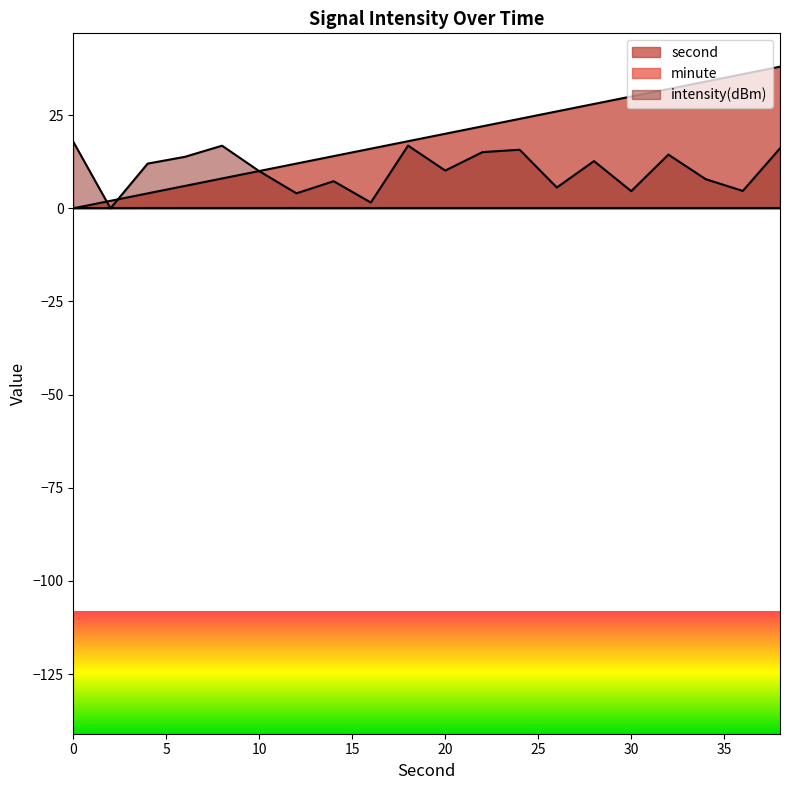

List the series in order of their overall mean, highest first.

second, intensity